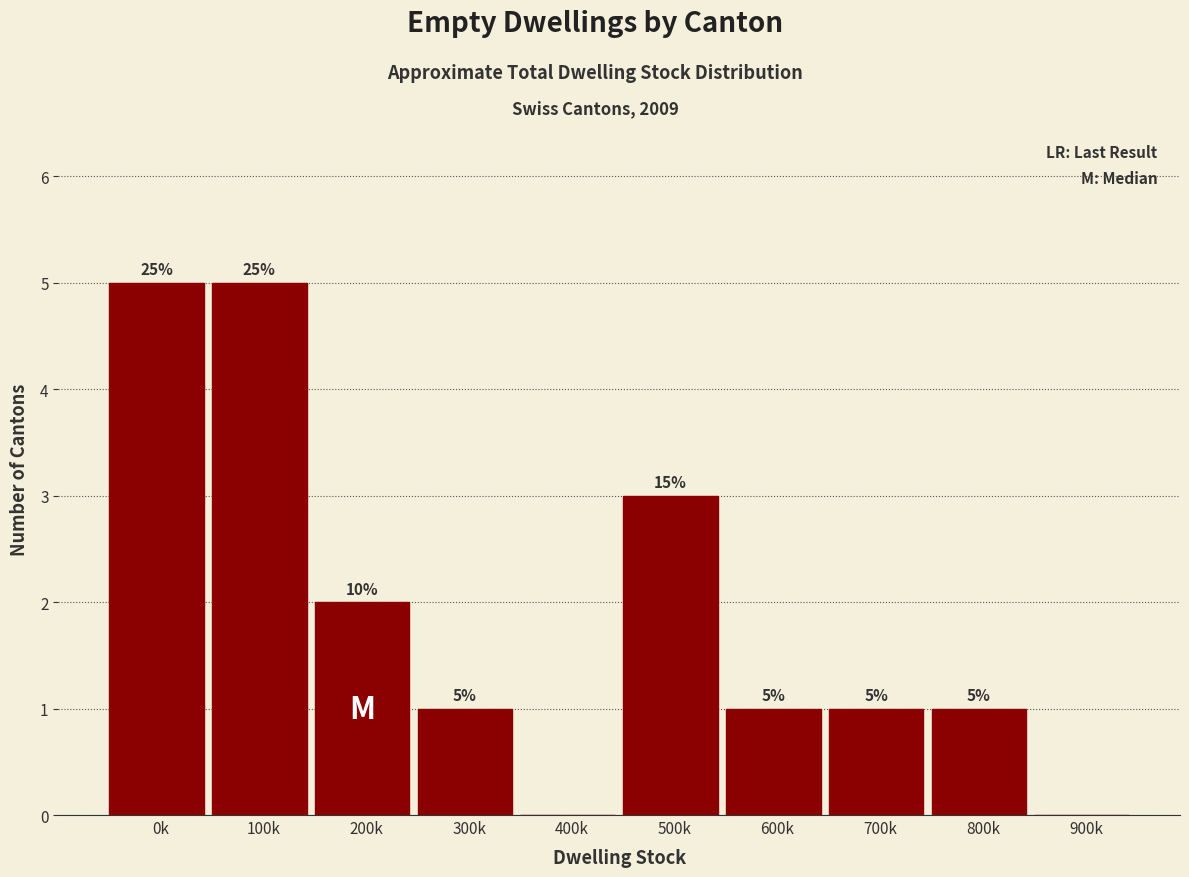

Reading left to right, what are all the values shown in this chart?

0k=5	100k=5	200k=2	300k=1	400k=0	500k=3	600k=1	700k=1	800k=1	900k=0